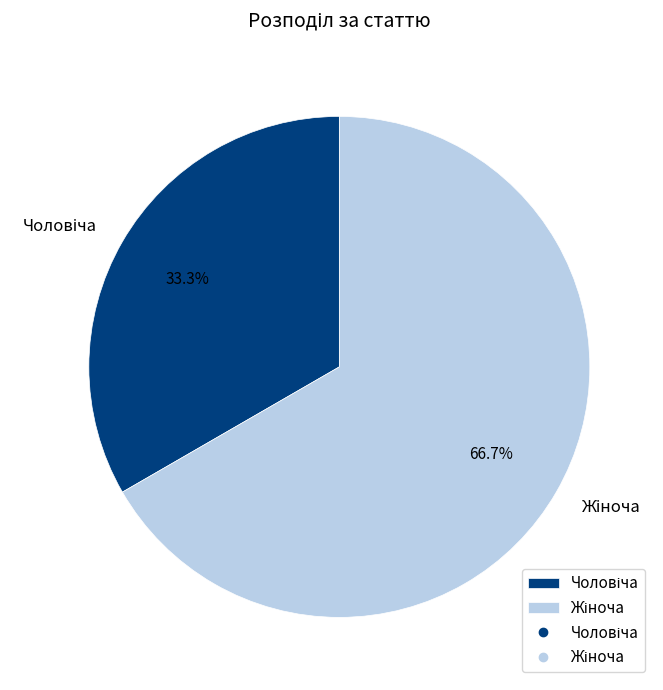

Count the number of slices in the pie.

2